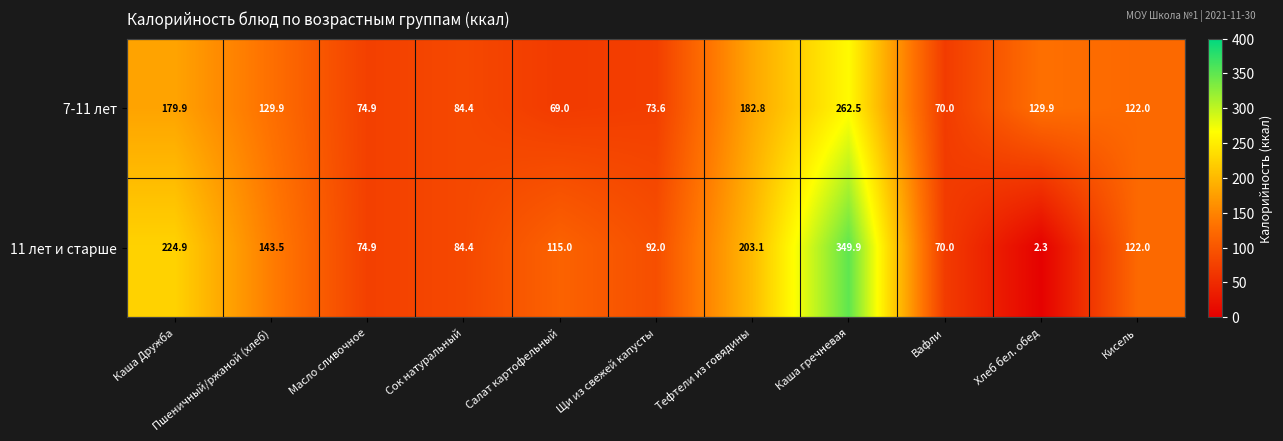

True or false: 11 лет и старше has a value of 49.0 at Кисель.

False